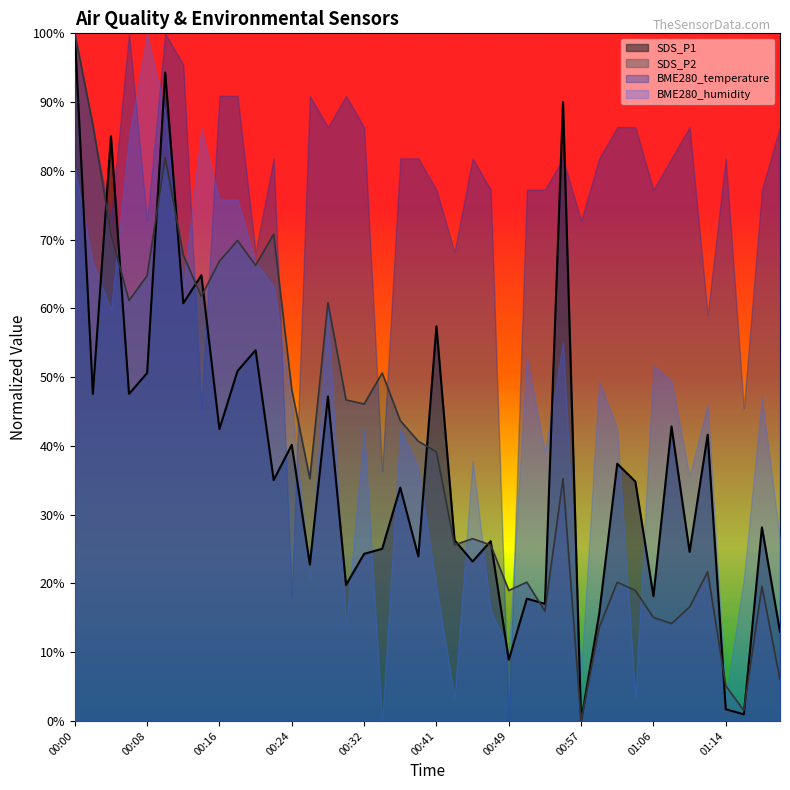

Between 00:28 and 00:20, which is larger?

00:20